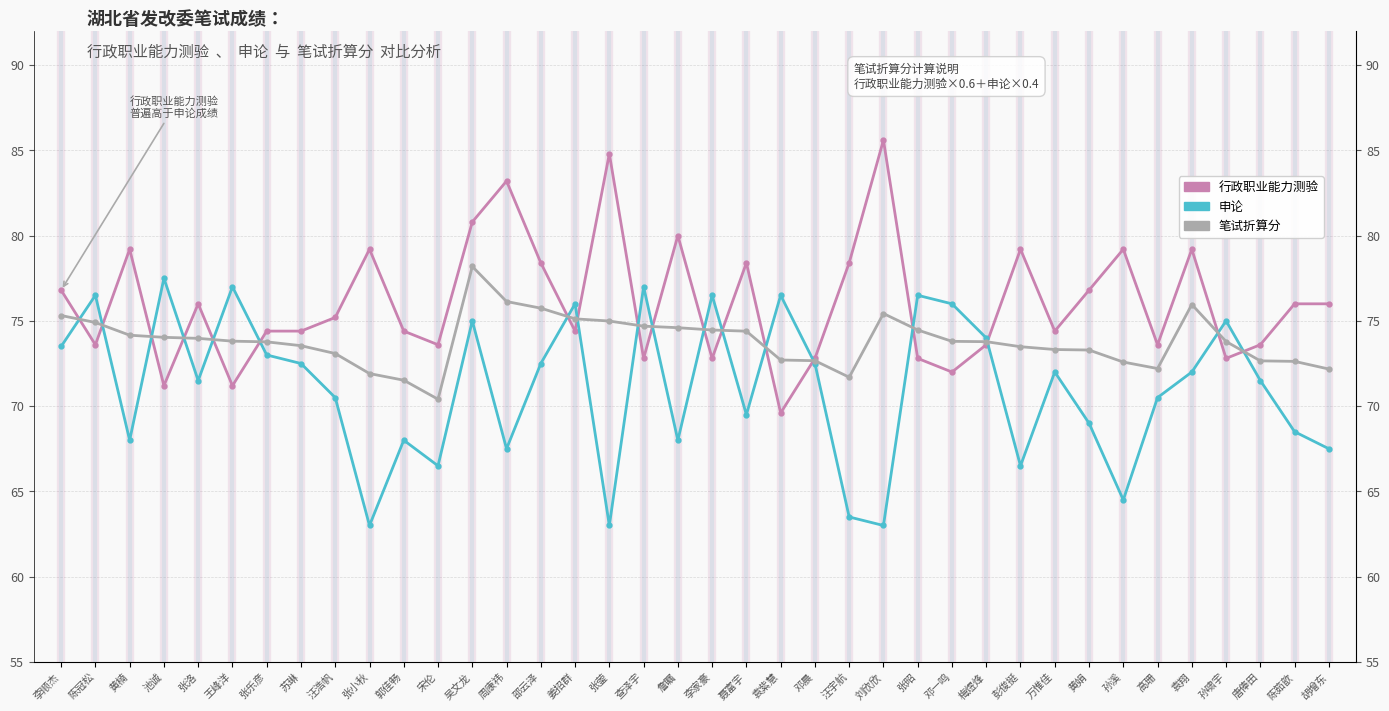

Is it true that 行政职业能力测验 equals 79.2 at 彭俊挺?

True